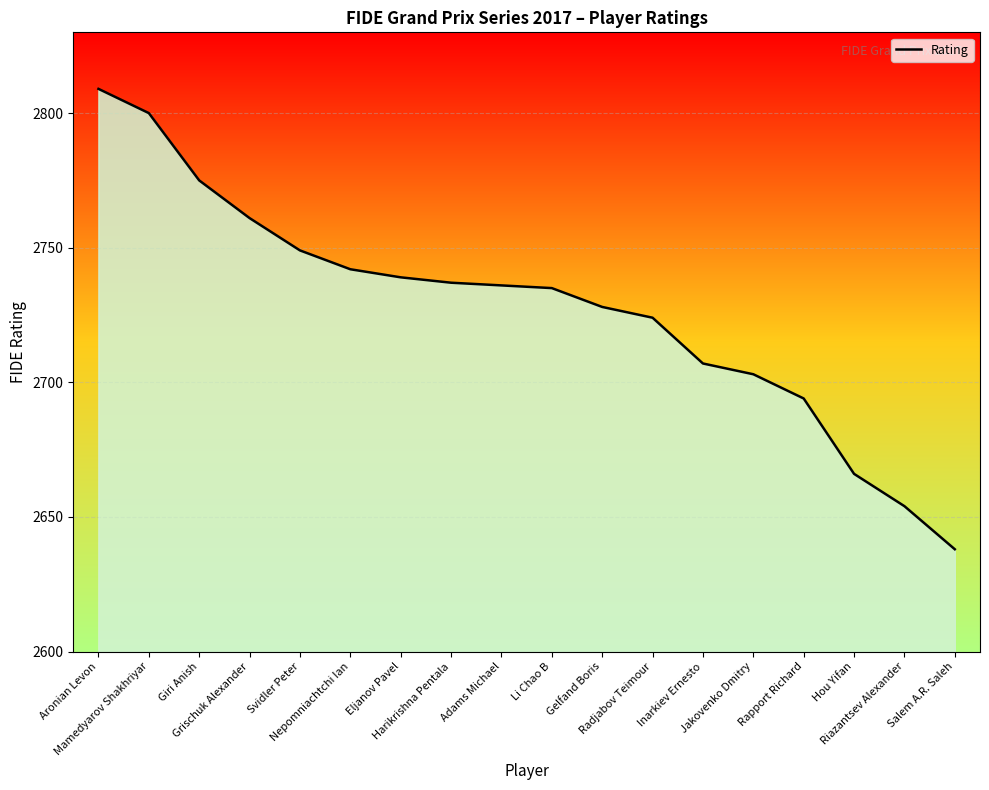

What is the minimum value shown in the chart?

2638